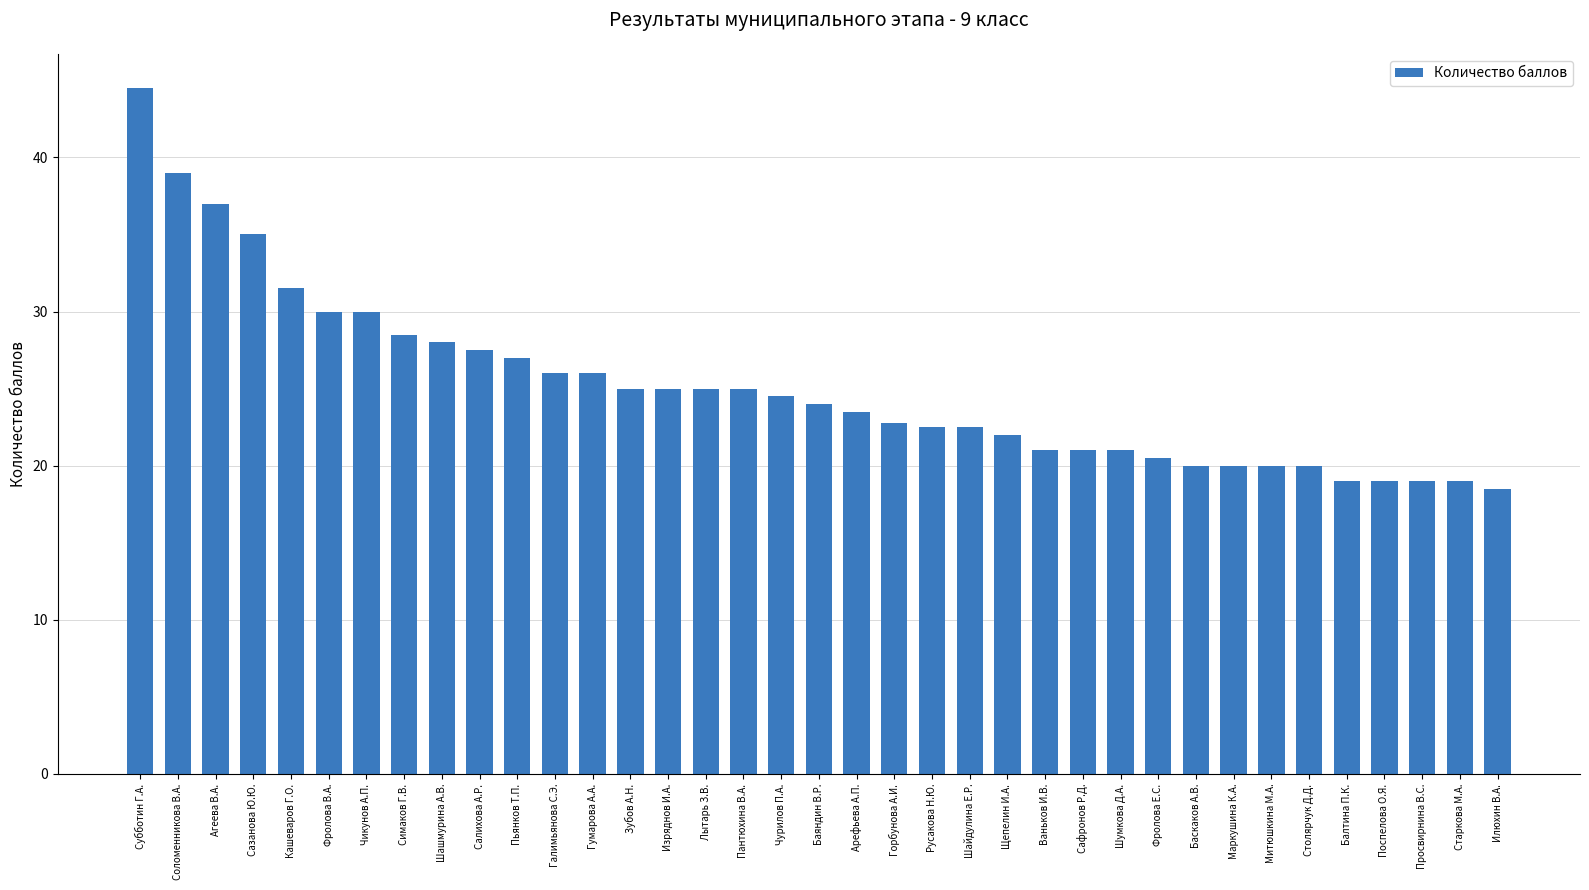

Which has a higher value, Старкова М.А. or Лытарь З.В.?

Лытарь З.В.